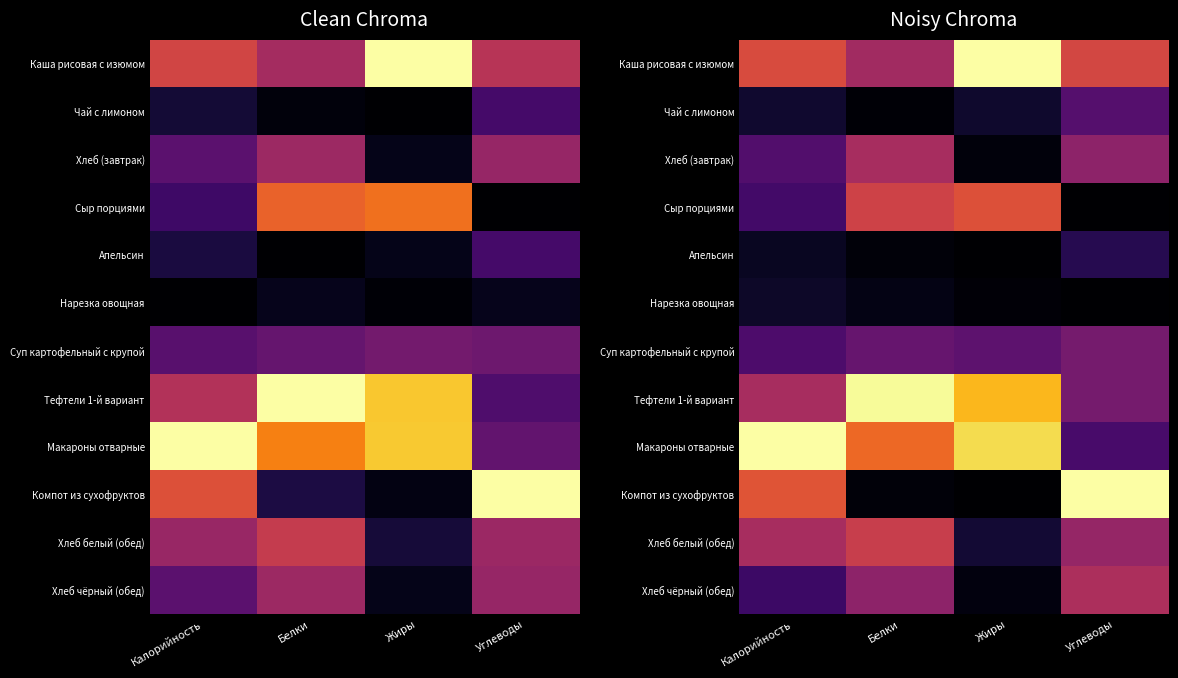

Which category has the highest value in the Каша рисовая с изюмом series?

Жиры